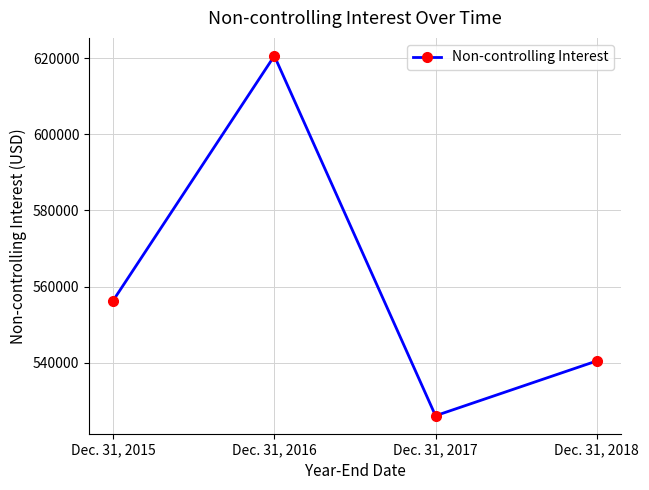

At which category does the data reach its first local valley?

Dec. 31, 2017